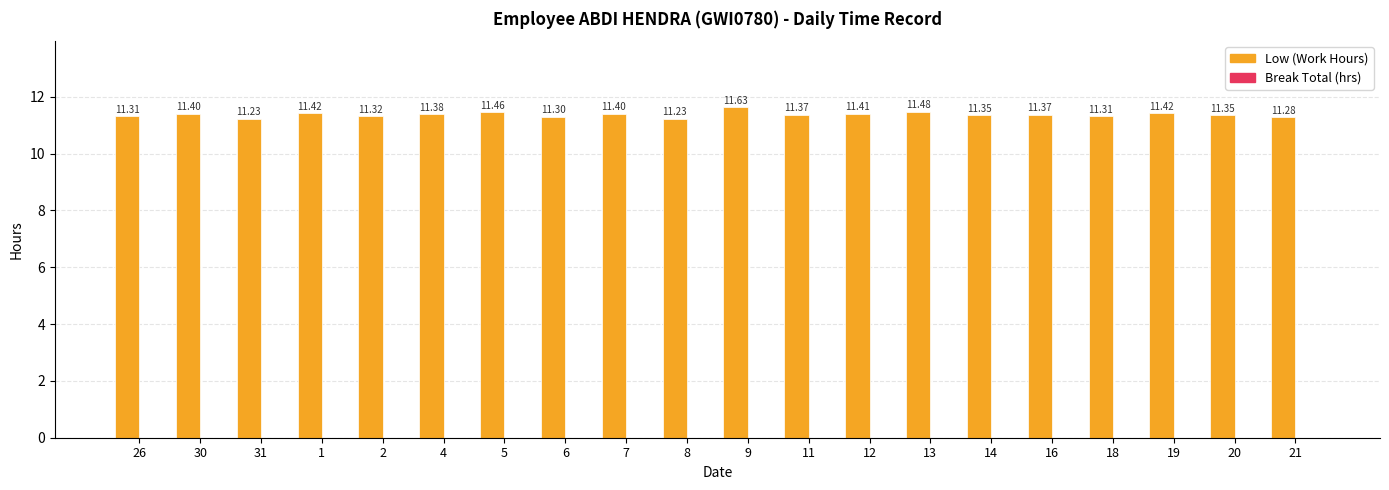

Between 21 and 6, which is larger?

6